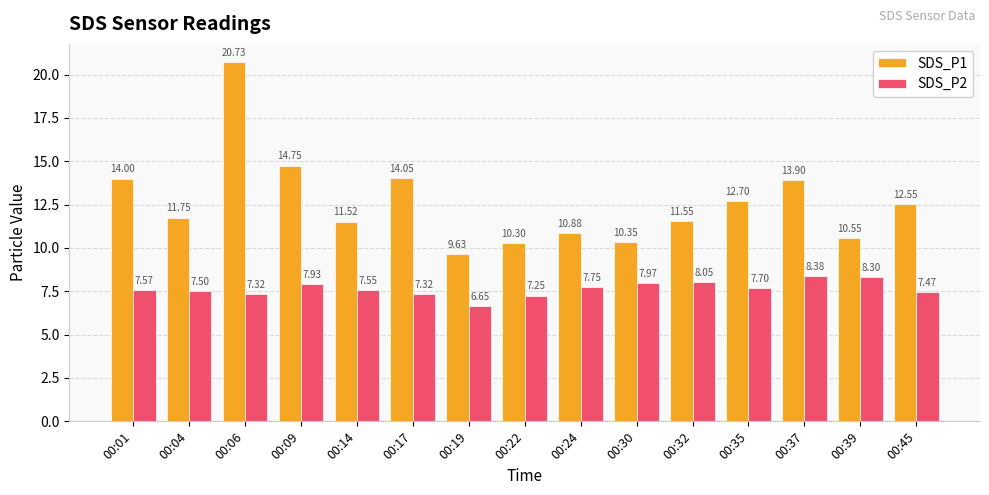

How many groups of bars are there?

15